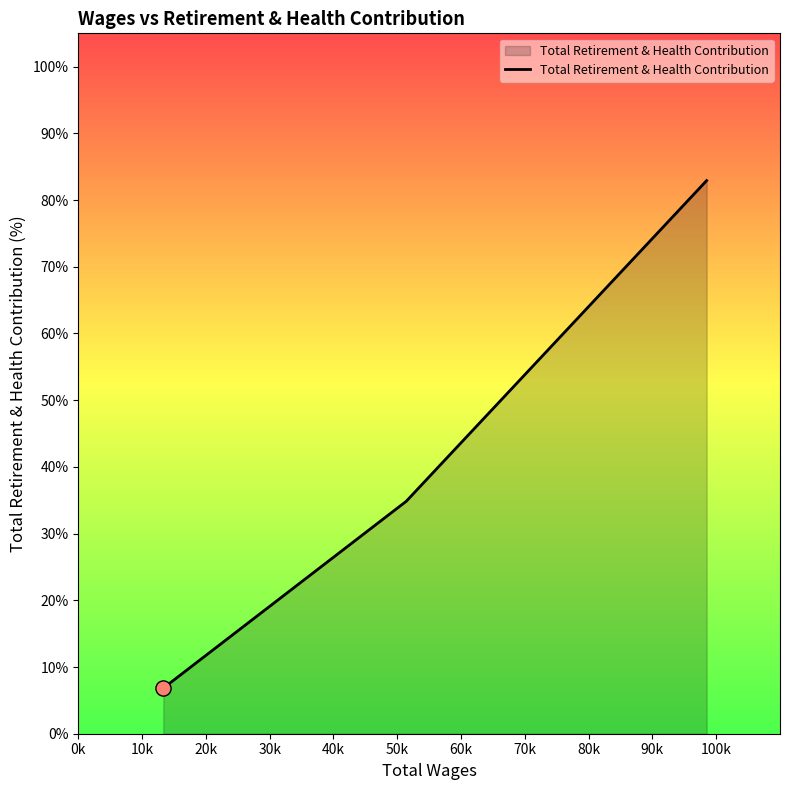

What is the maximum value shown in the chart?

82.9